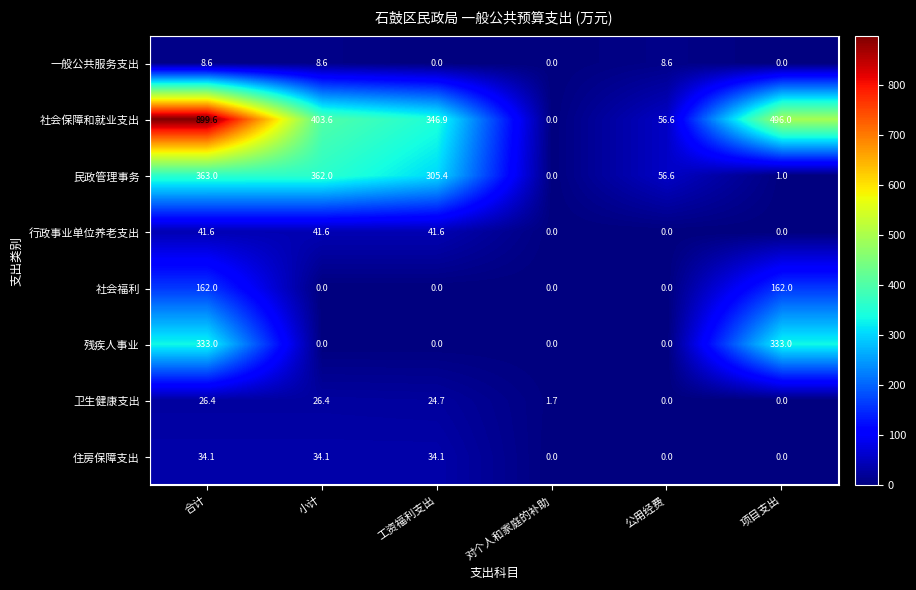

Which series changed the most between 小计 and 对个人和家庭的补助?

社会保障和就业支出